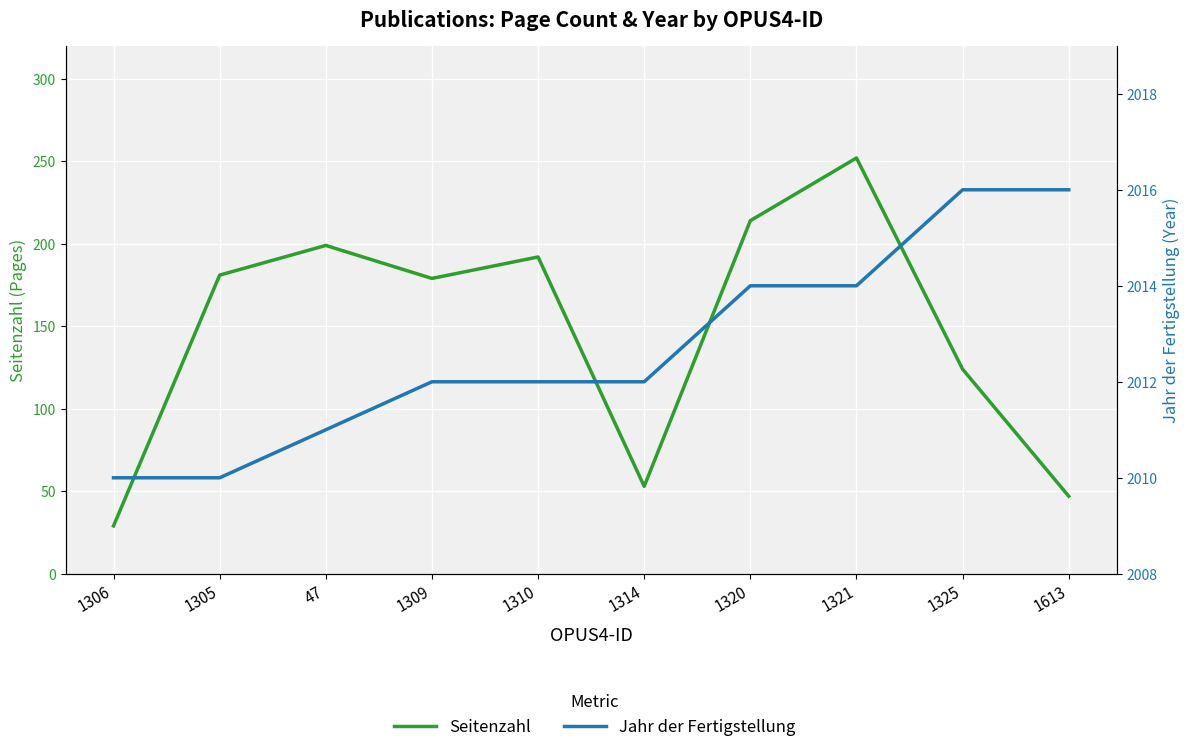

Reading left to right, transcribe all the data shown in this chart.

Seitenzahl: 1306=29	1305=181	47=199	1309=179	1310=192	1314=53	1320=214	1321=252	1325=124	1613=47
Jahr der Fertigstellung: 1306=2010	1305=2010	47=2011	1309=2012	1310=2012	1314=2012	1320=2014	1321=2014	1325=2016	1613=2016